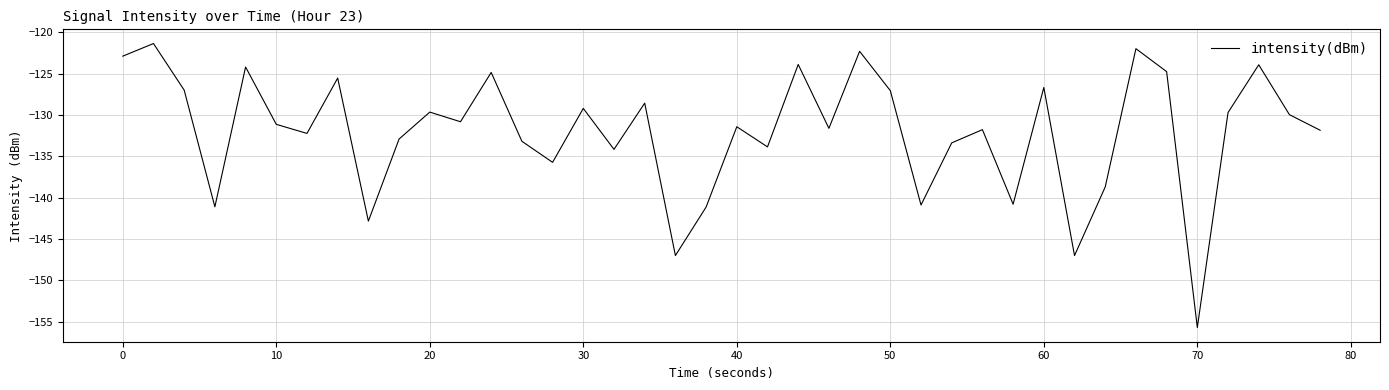

What is the greatest value displayed?

-121.4